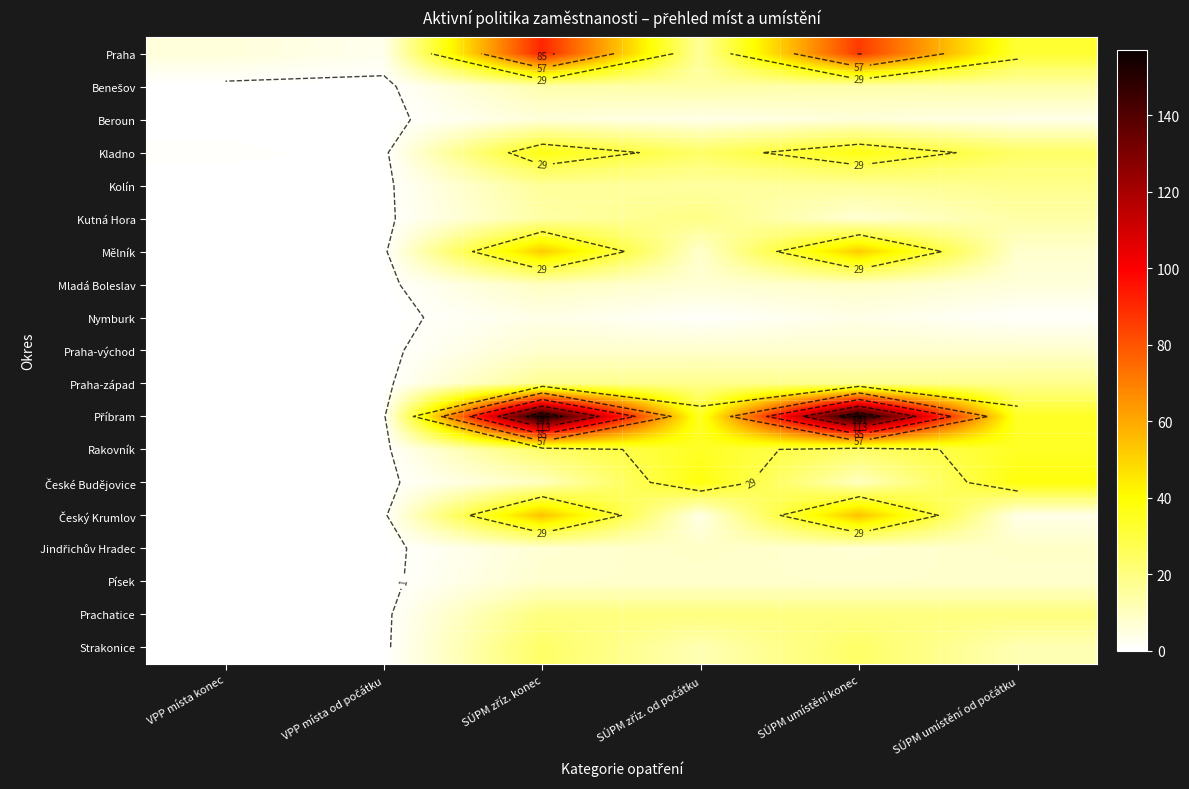

What is the total value across all series at VPP místa konec?

7